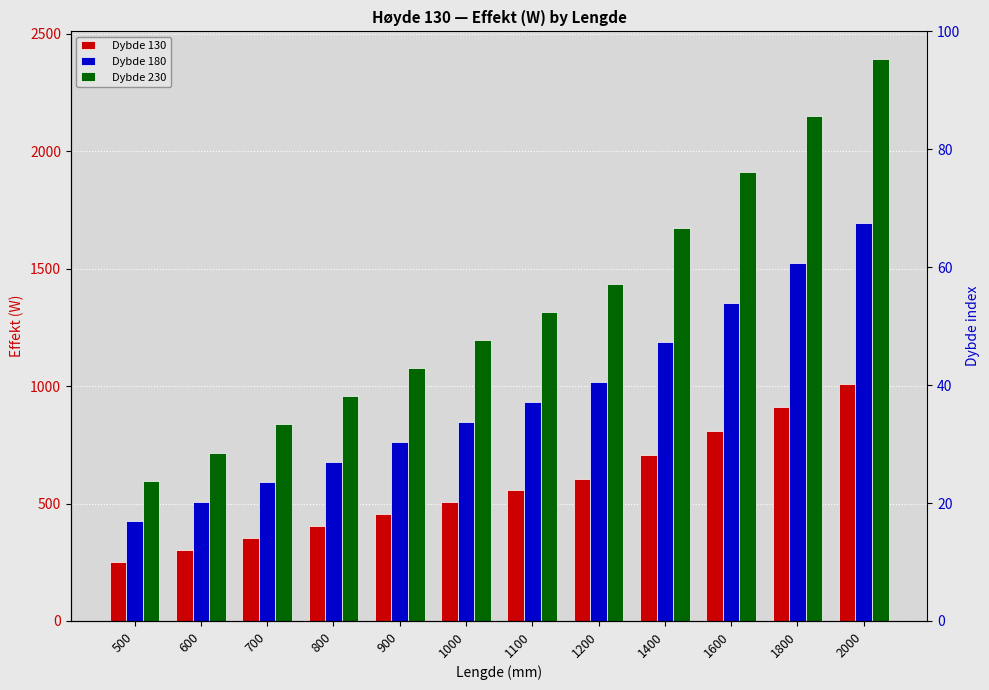

True or false: Dybde 130 has a value of 454.5 at 900.

True